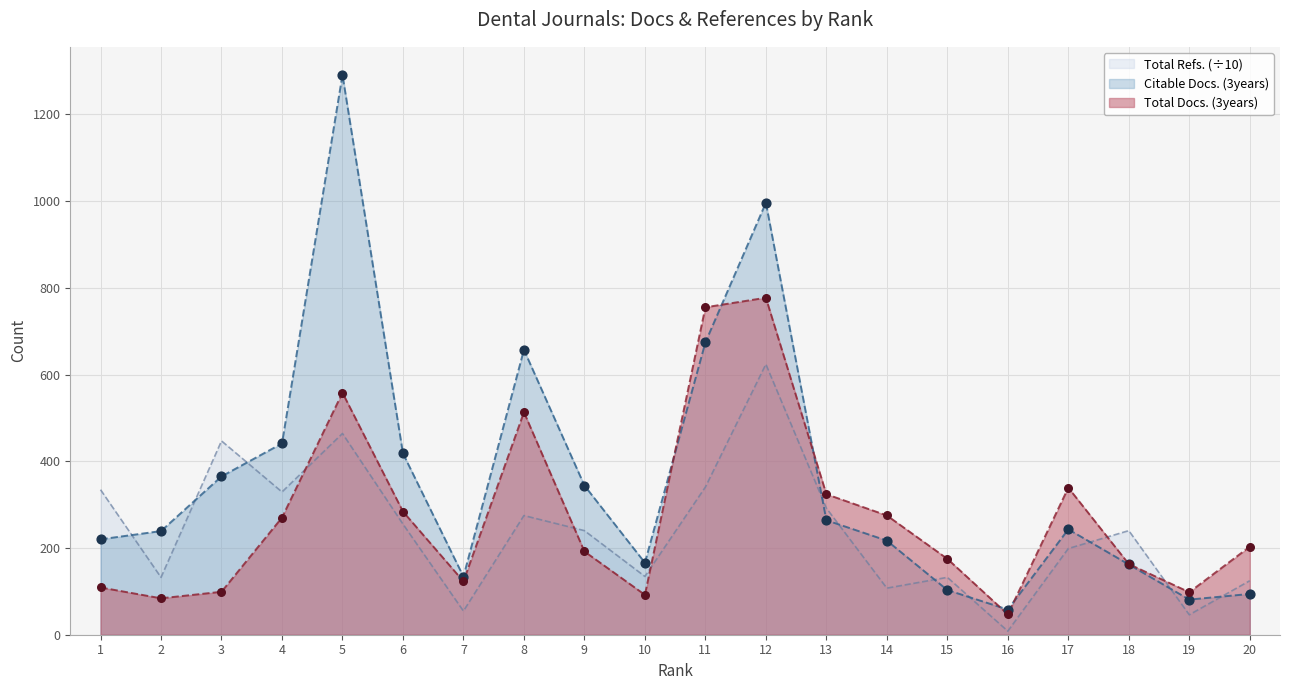

Which series reaches the maximum Y coordinate?

Citable Docs. (3years)